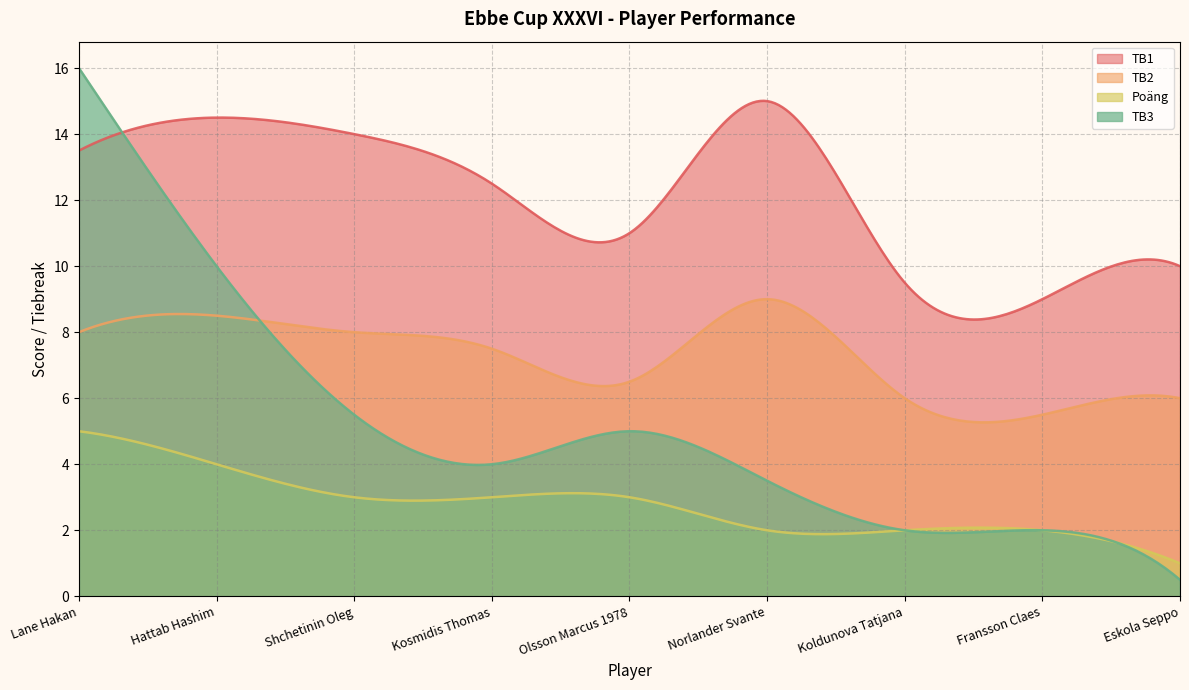

At which category does TB1 reach its first local valley?

Olsson Marcus 1978